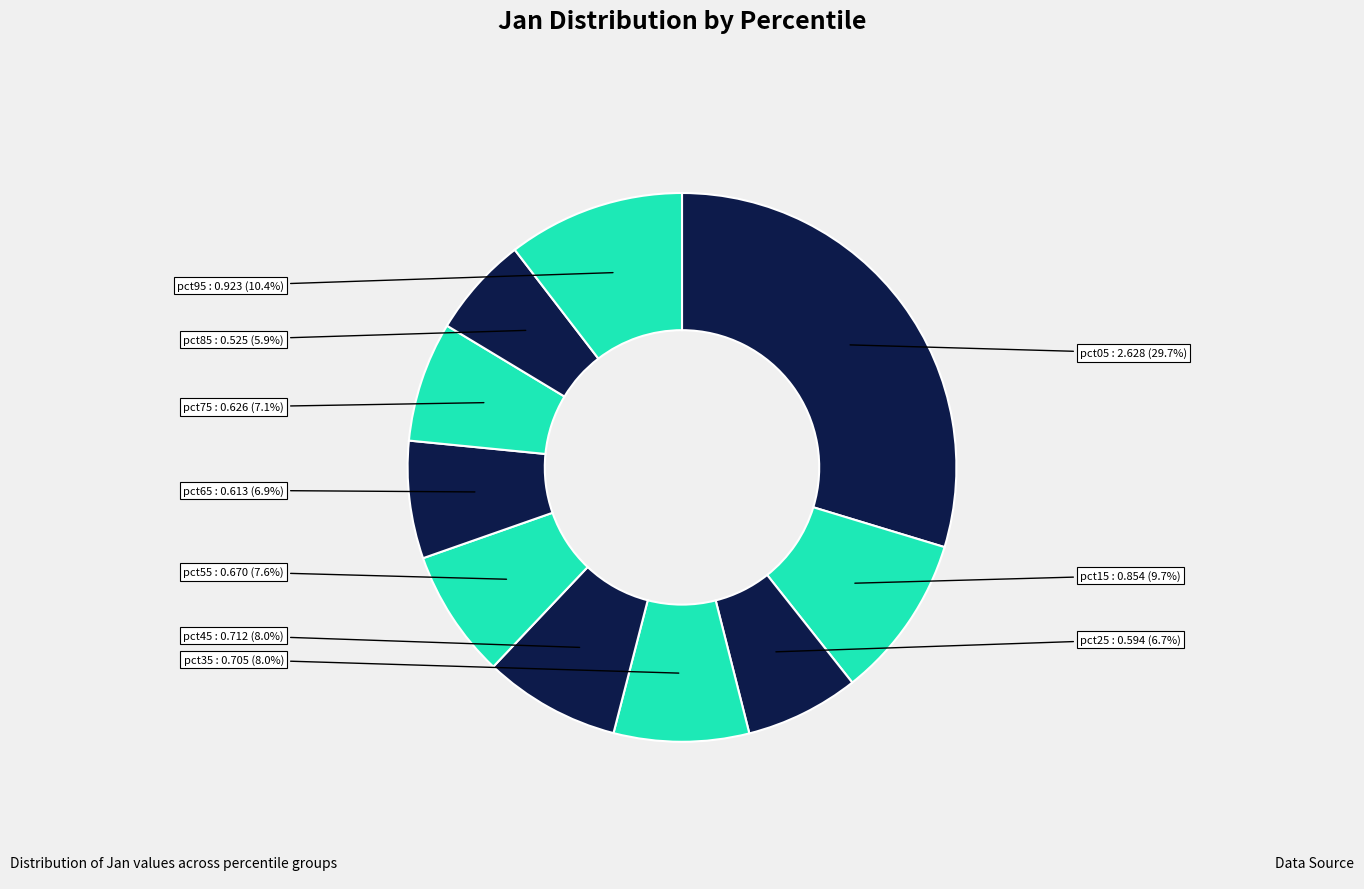

What is the smallest slice in the pie chart?

pct85